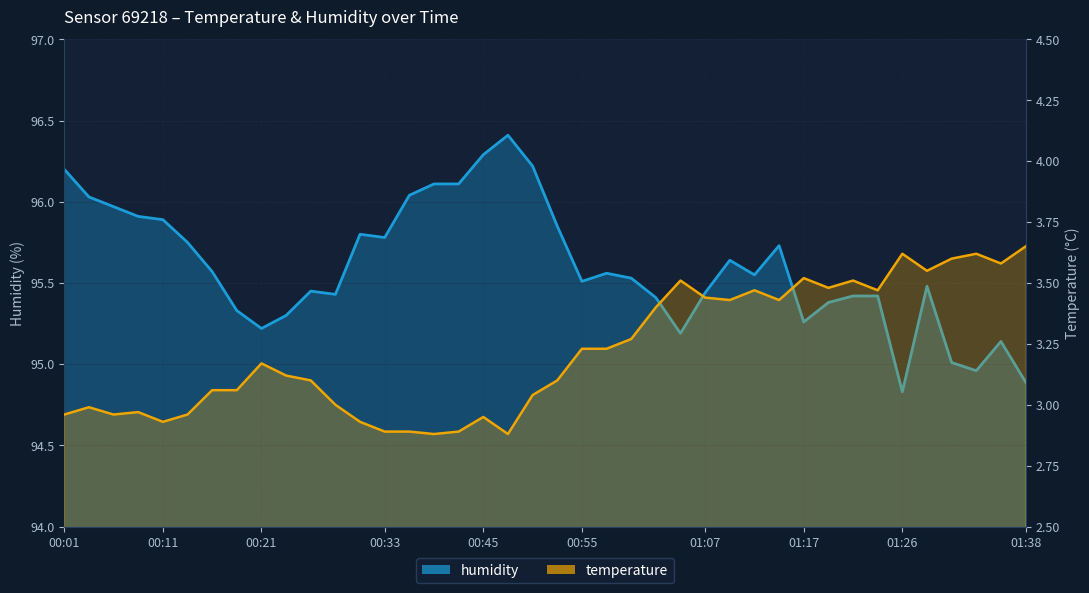

Where is humidity nearest to the value 95?

01:31